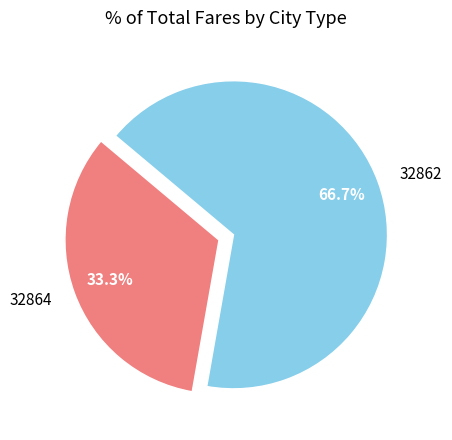

How many slices are in this pie chart?

2